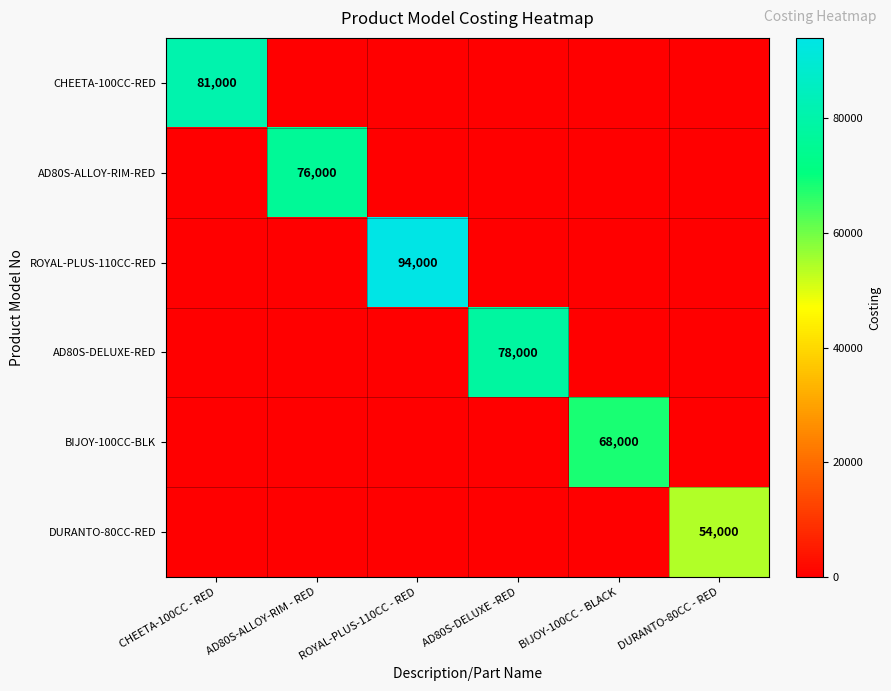

What is the spread (max minus min) of values at AD80S-ALLOY-RIM - RED?

76000